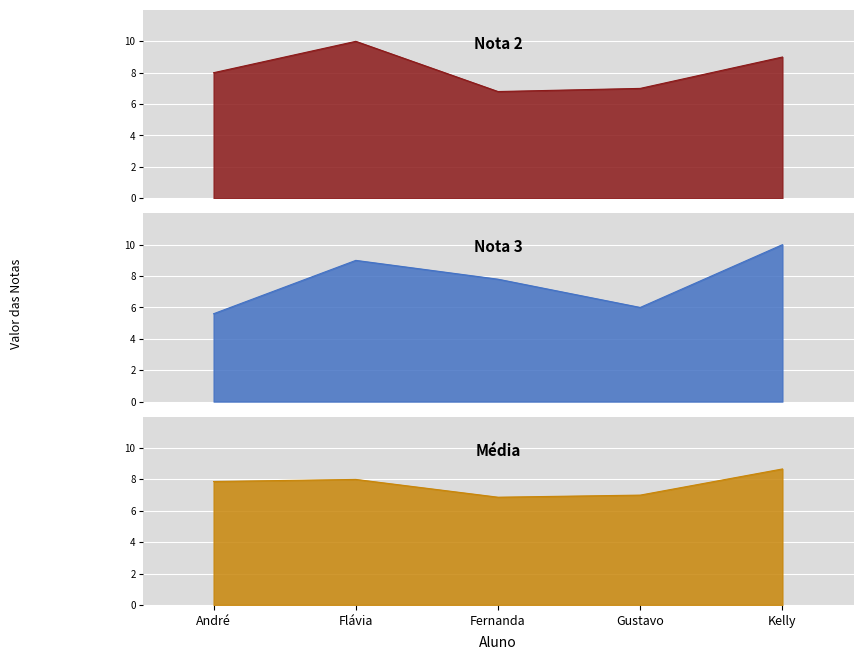

Is it true that Nota 3 equals 5.6 at André?

True